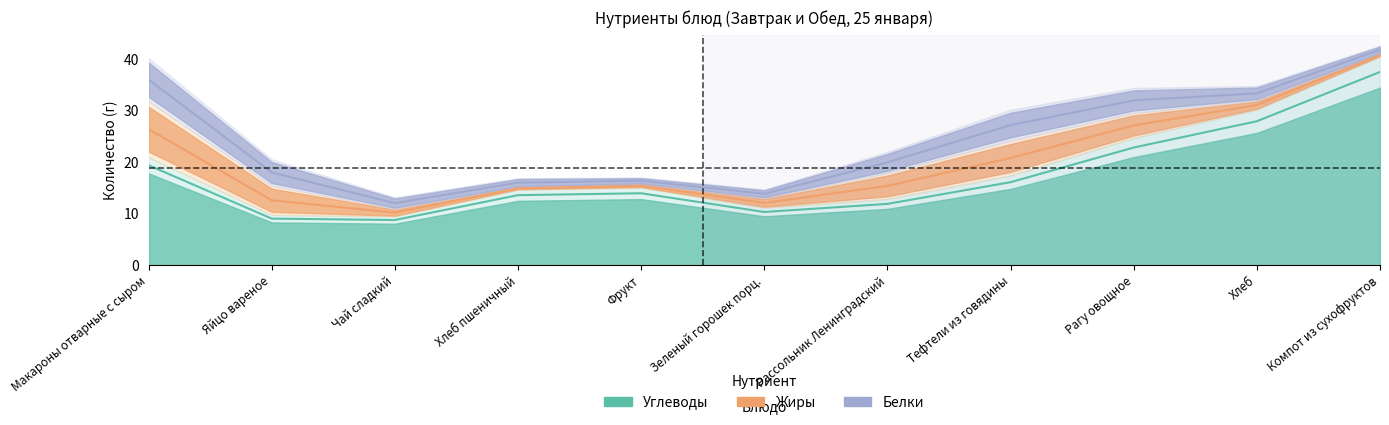

Which category has the highest value across all series?

Компот из сухофруктов